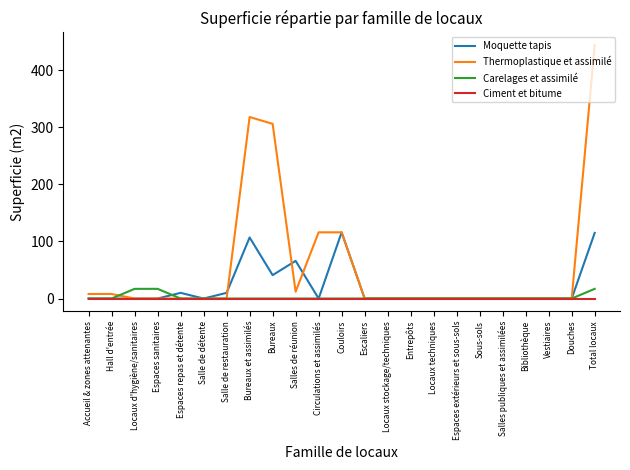

What is the highest value of the Moquette tapis series?

116